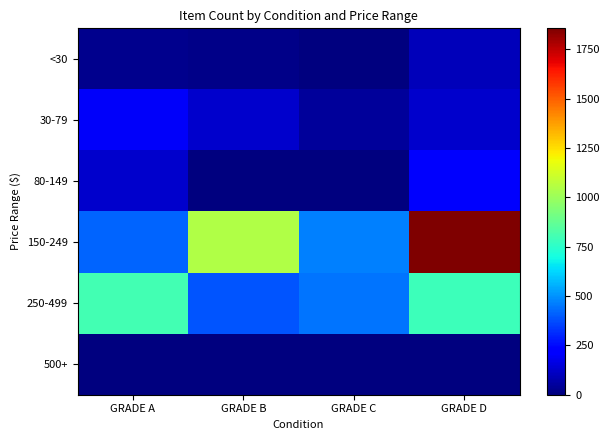

How many data points does each series have?

4